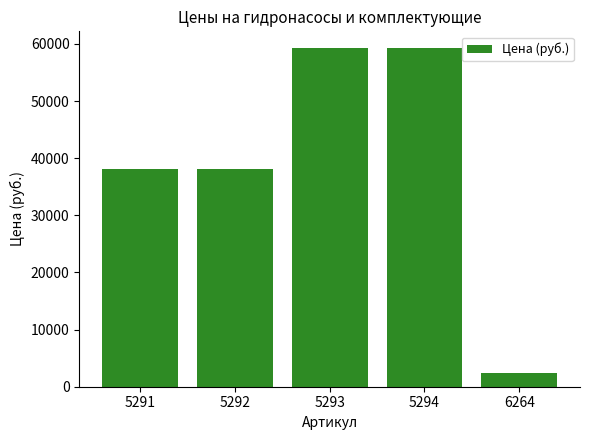

Count the values in the range 38130 to 59250.

4